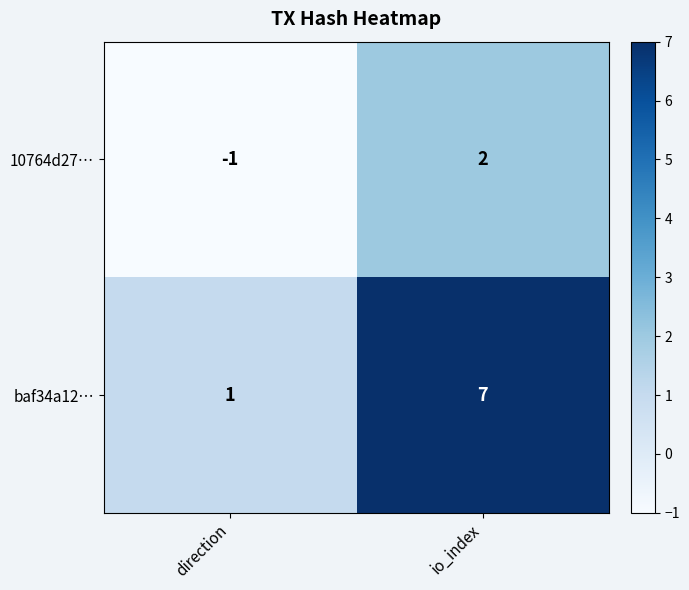

At io_index, list the series in order from largest to smallest.

baf34a12…, 10764d27…